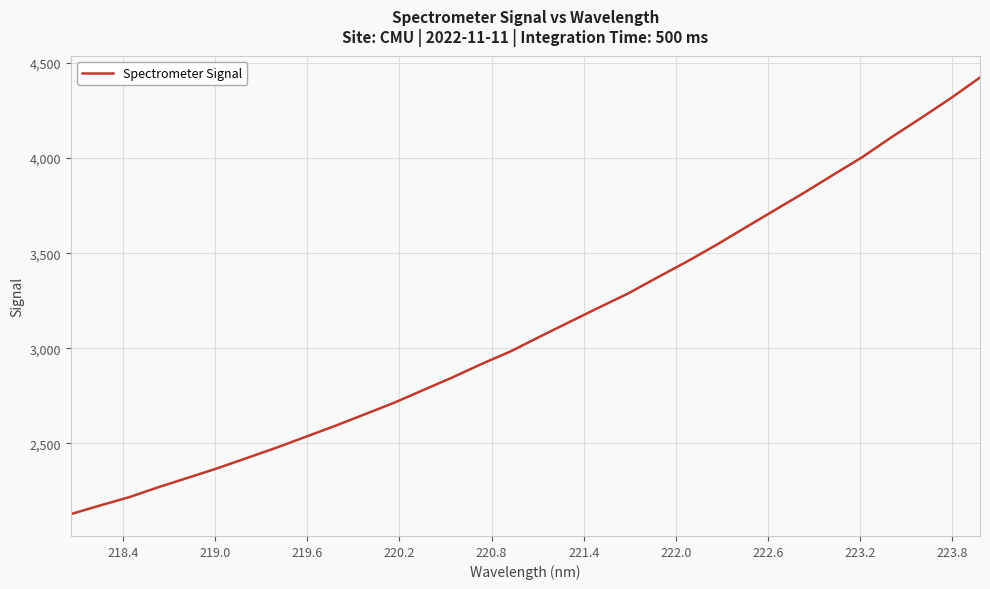

What is the difference between the maximum and minimum values?

2294.7